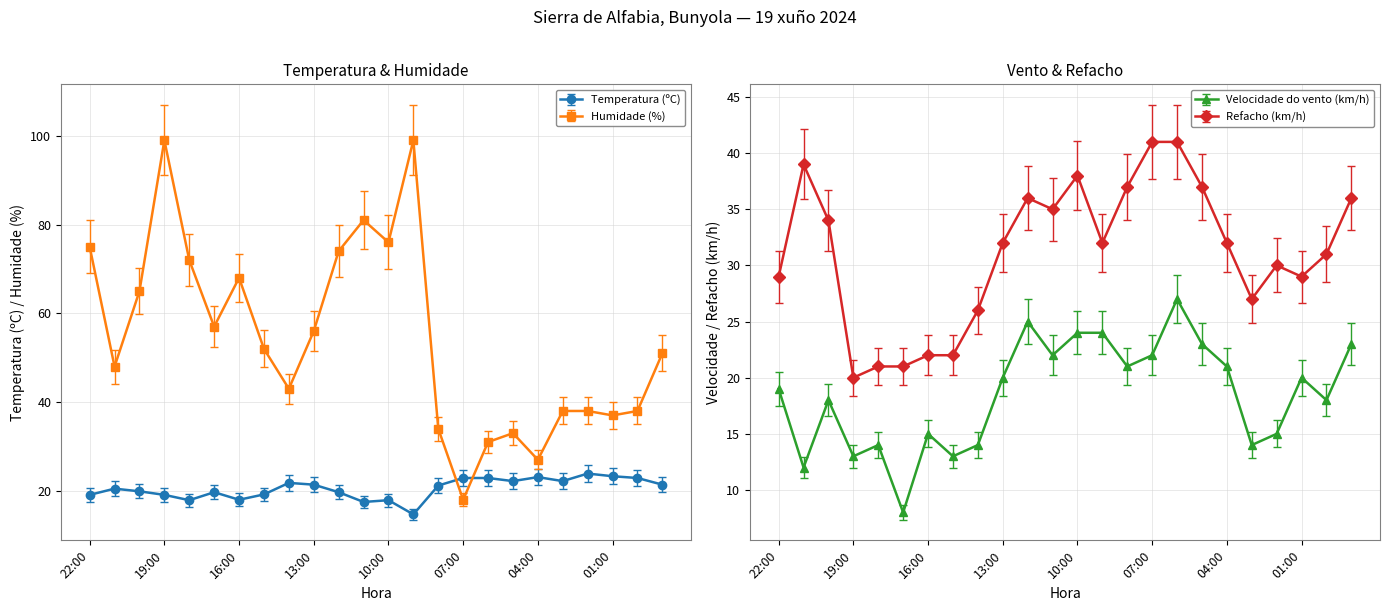

Reading left to right, transcribe all the data shown in this chart.

Temperatura (ºC): 19.1	20.5	19.9	19.1	17.9	19.7	18.0	19.2	21.8	21.4	19.7	17.5	17.9	14.7	21.2	22.9	22.9	22.2	23.1	22.2	23.9	23.3	22.9	21.4
Humidade (%): 75.0	48.0	65.0	99.0	72.0	57.0	68.0	52.0	43.0	56.0	74.0	81.0	76.0	99.0	34.0	18.0	31.0	33.0	27.0	38.0	38.0	37.0	38.0	51.0
Velocidade do vento (km/h): 19.0	12.0	18.0	13.0	14.0	8.0	15.0	13.0	14.0	20.0	25.0	22.0	24.0	24.0	21.0	22.0	27.0	23.0	21.0	14.0	15.0	20.0	18.0	23.0
Refacho (km/h): 29.0	39.0	34.0	20.0	21.0	21.0	22.0	22.0	26.0	32.0	36.0	35.0	38.0	32.0	37.0	41.0	41.0	37.0	32.0	27.0	30.0	29.0	31.0	36.0